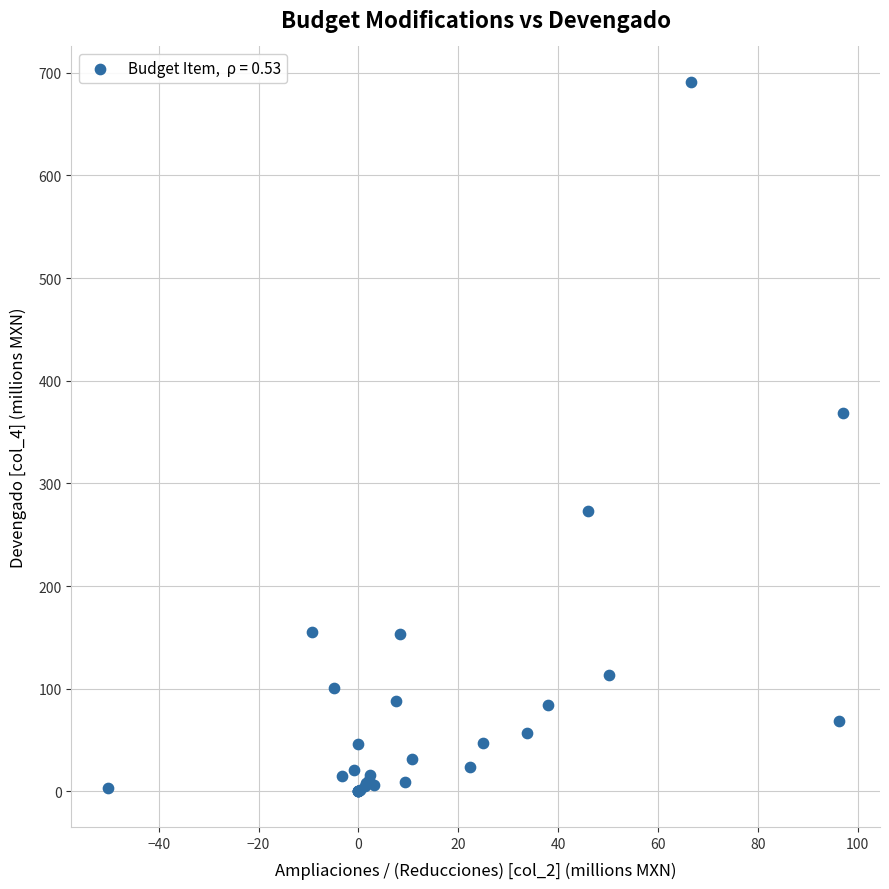

What Y value in the scatter plot is closest to 345?

368.4